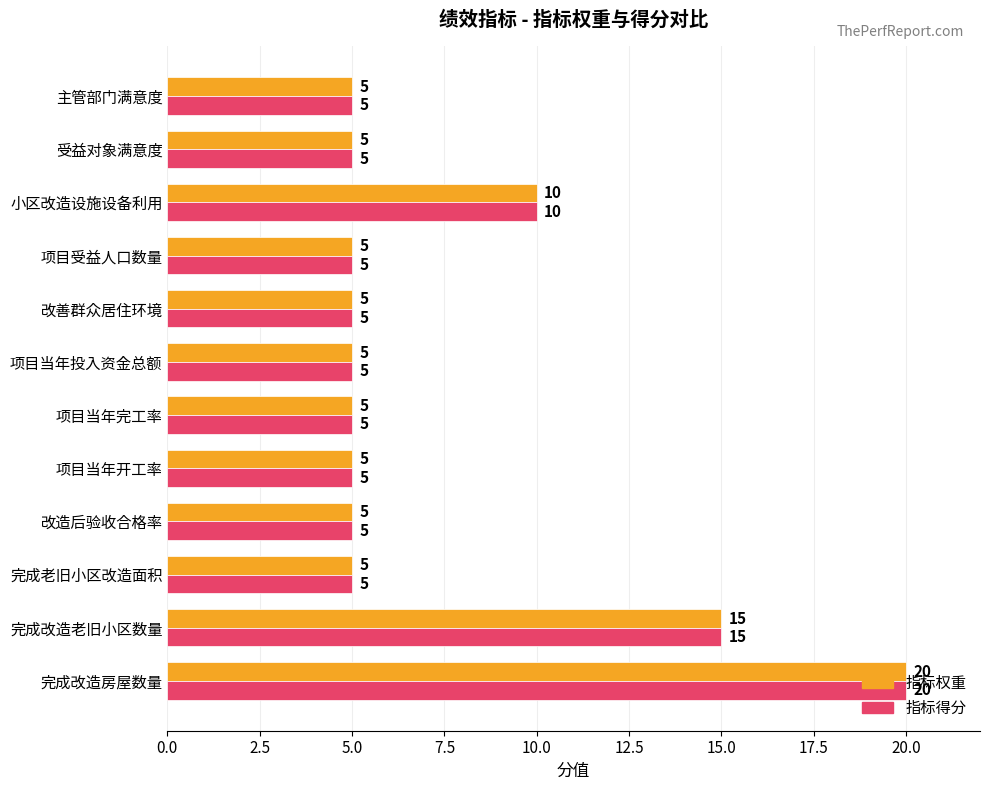

The 指标权重 series shows 2 at 完成老旧小区改造面积. True or false?

False